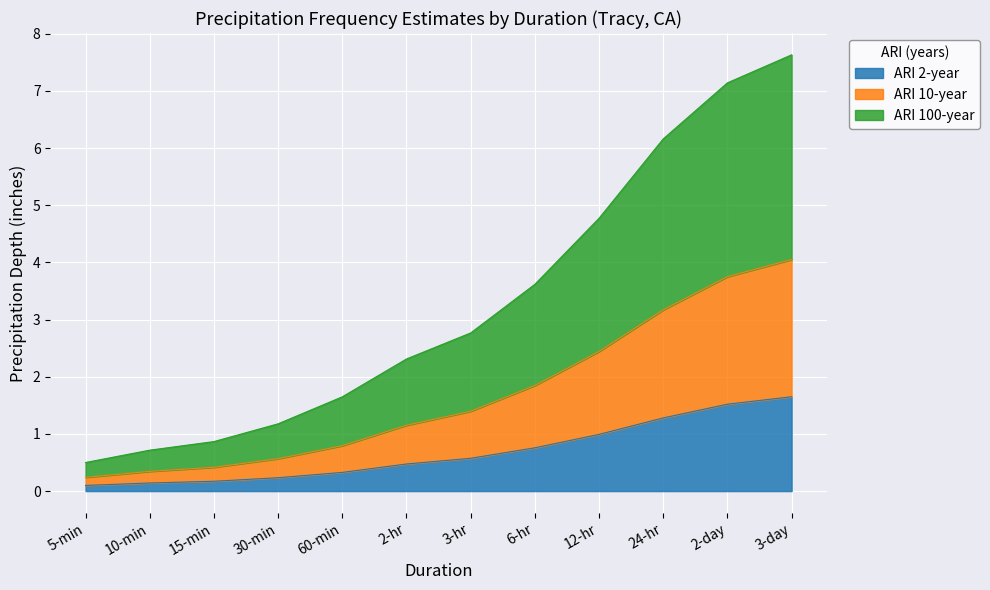

The ARI 2-year series shows 0.8 at 6-hr. True or false?

True